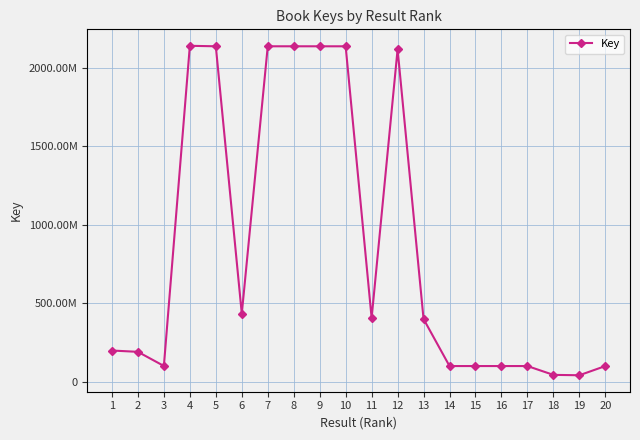

At which category does the chart reach its peak across all series?

4